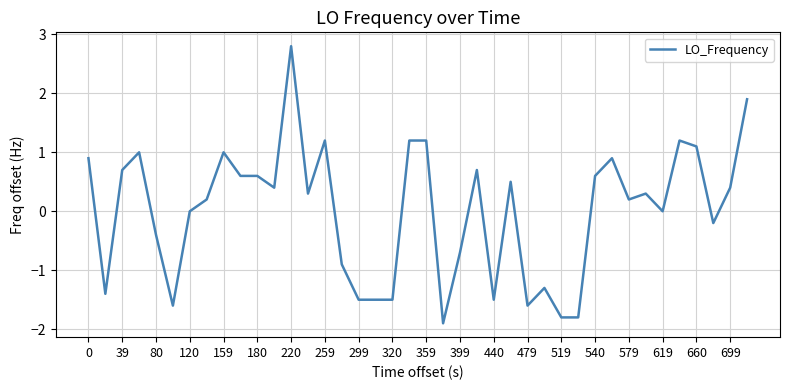

How many series are shown in this chart?

1